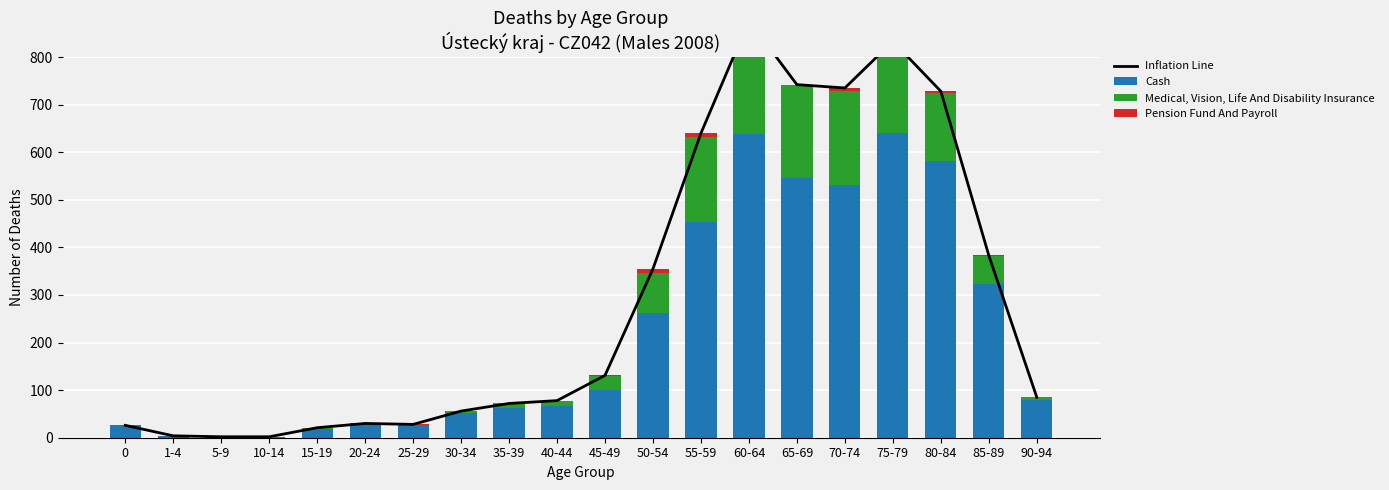

Which has a higher value, 40-44 or 75-79?

75-79